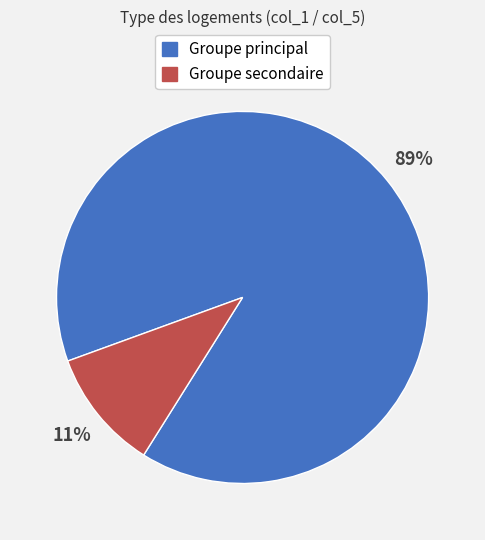

Is it true that Groupe secondaire is 11% of the pie?

True